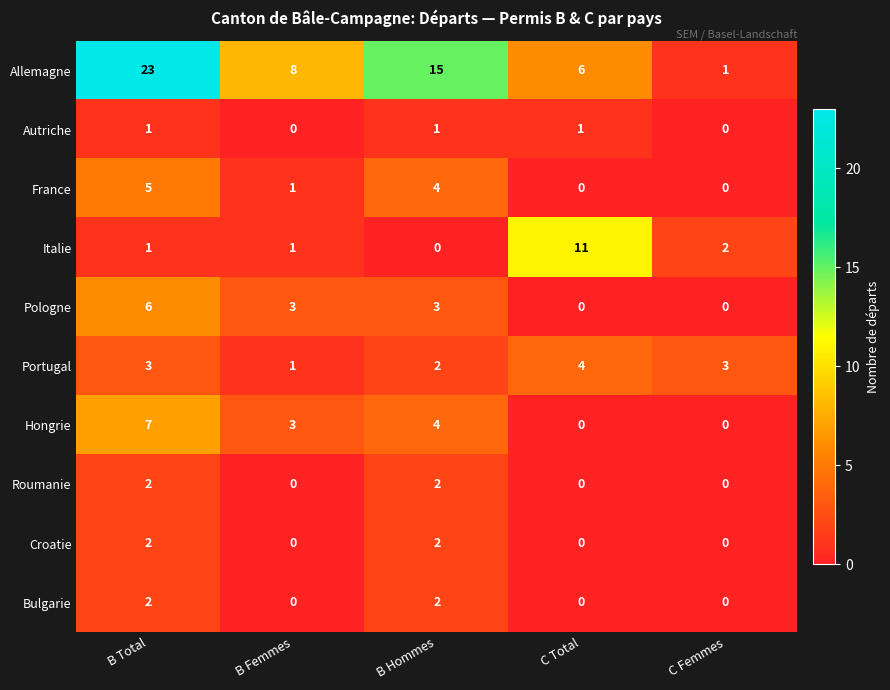

Is it true that Croatie equals 0 at C Femmes?

True